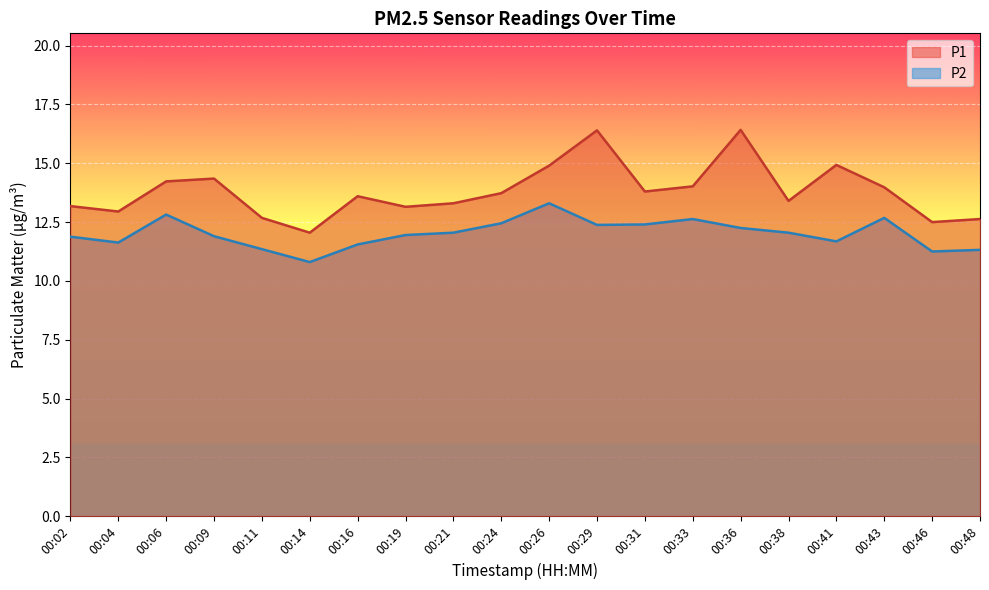

What is the sum of the P1 values at 00:06 and 00:43?

28.2